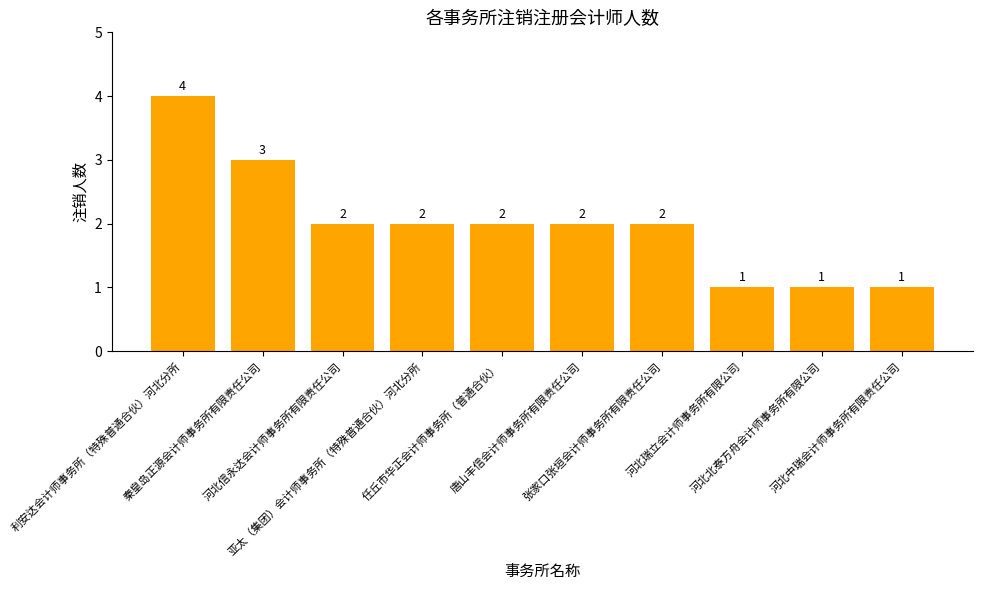

What is the value of the 9th bar from the left?

1